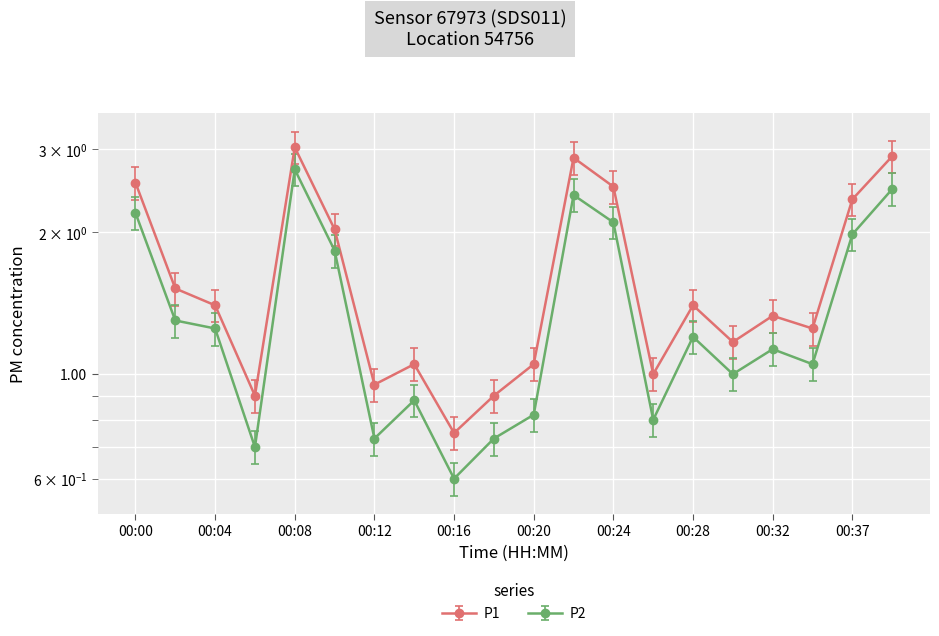

Which category has the highest value across all series?

00:08